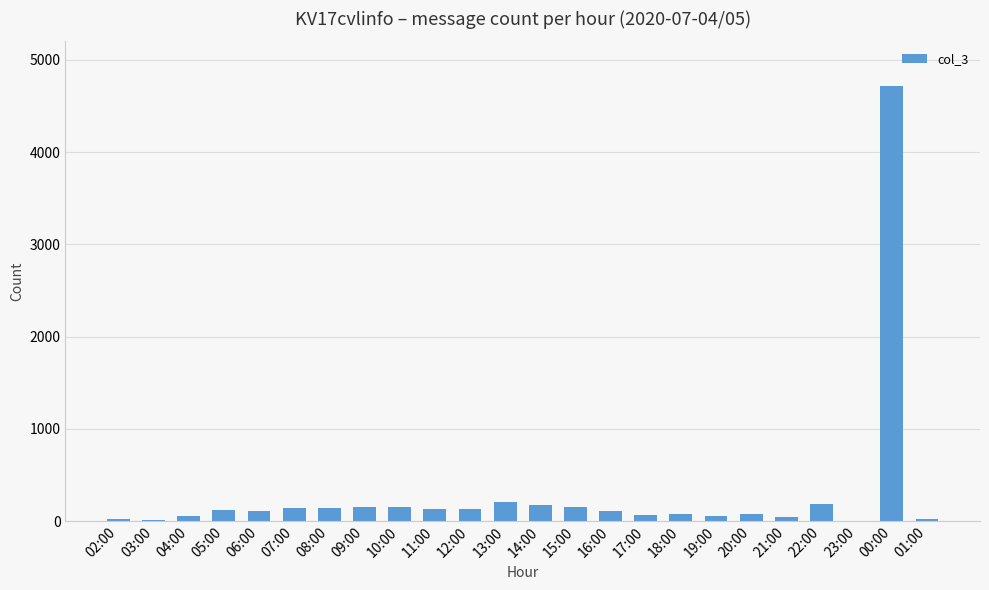

What is the change in value from 08:00 to 15:00?

+5